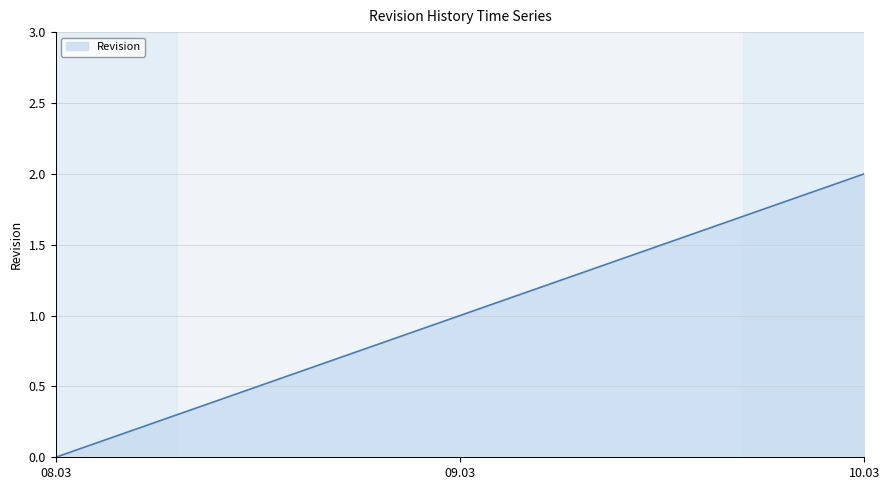

How many values are below 1?

1